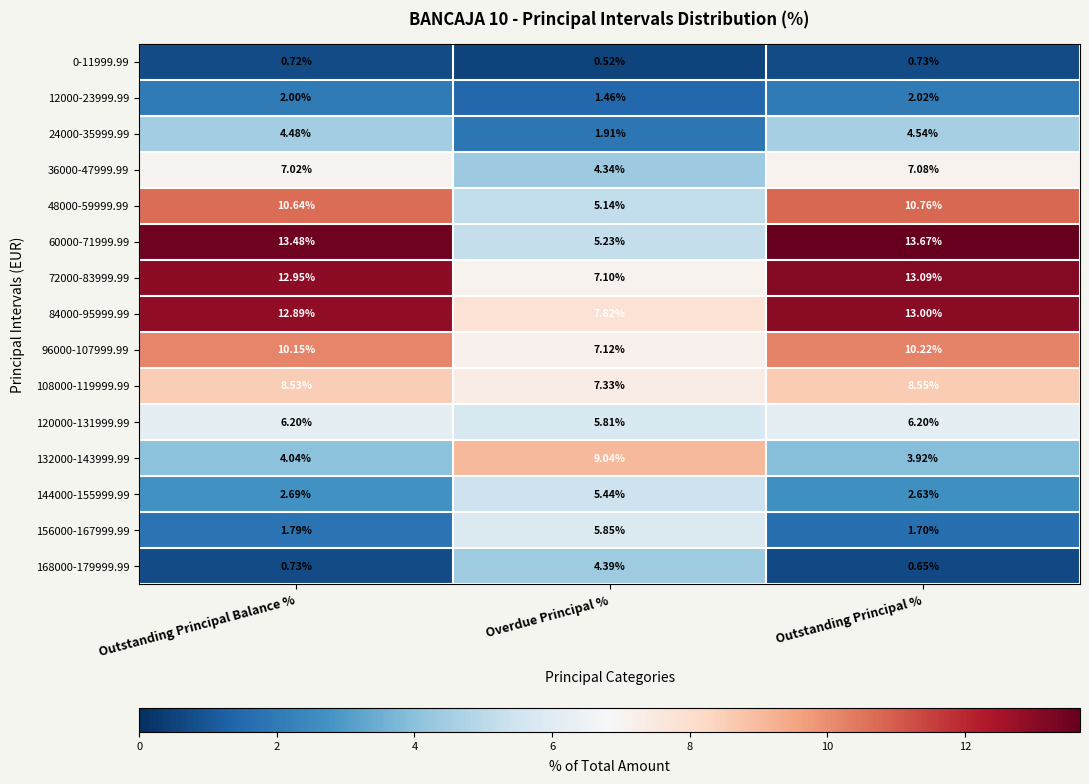

At which label is 84000-95999.99 closest to 10?

Overdue Principal %